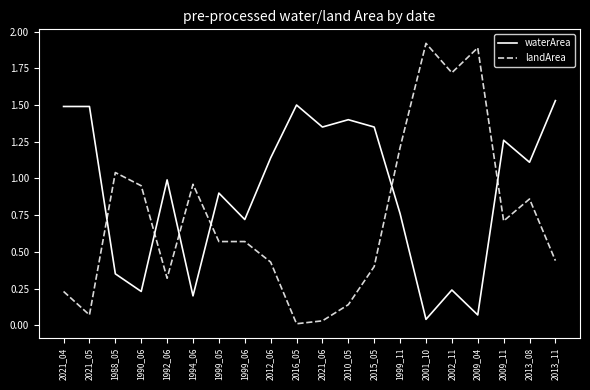

Rank the series by their maximum value, from lowest to highest.

waterArea, landArea